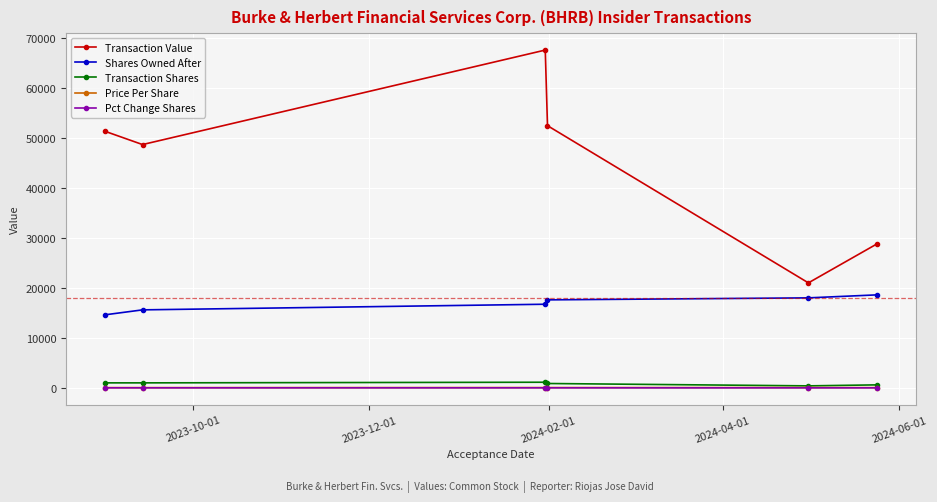

True or false: Price Per Share has more than 2 interior local peaks.

False